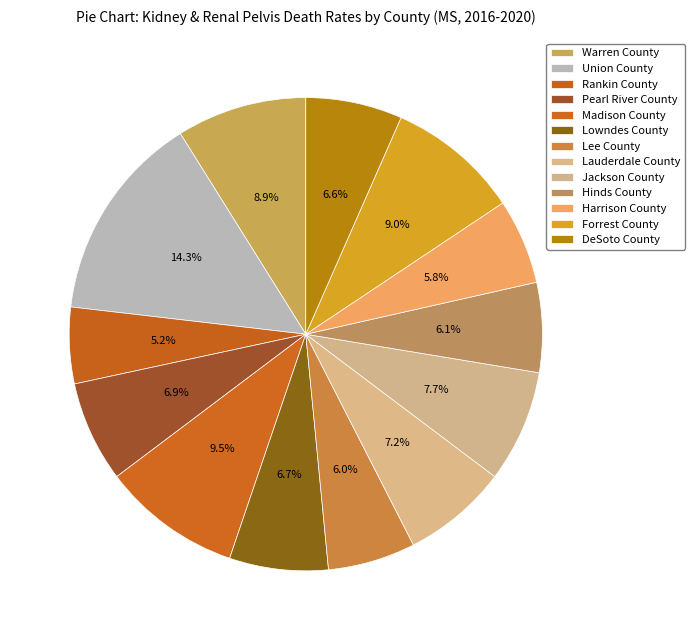

To the nearest percent, what is the difference between the largest and smallest slice percentages?

9%